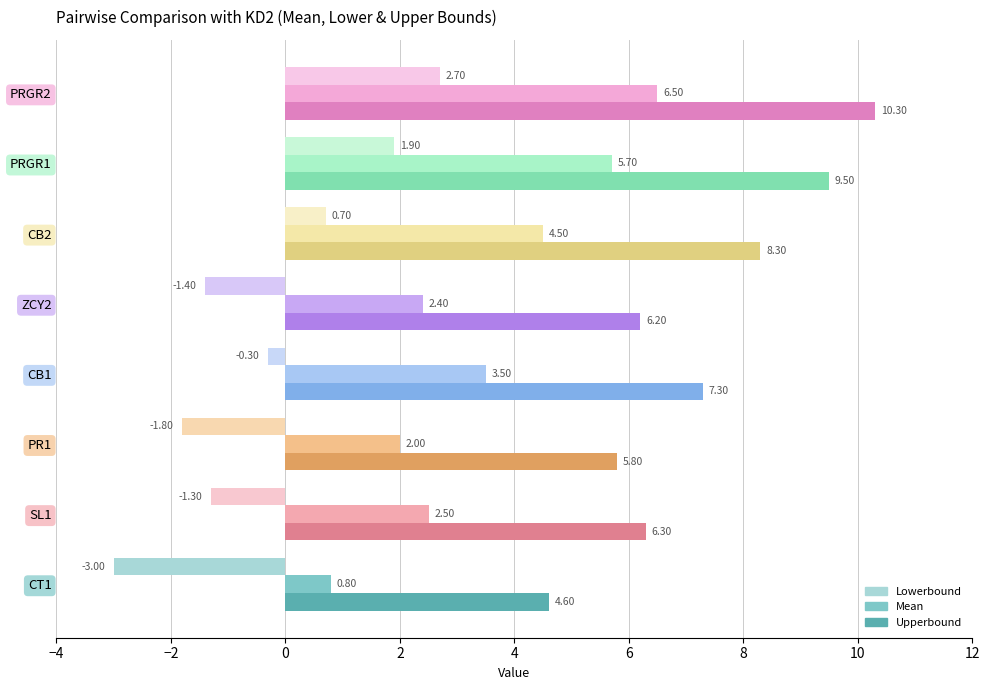

How many categories are shown in the chart?

8